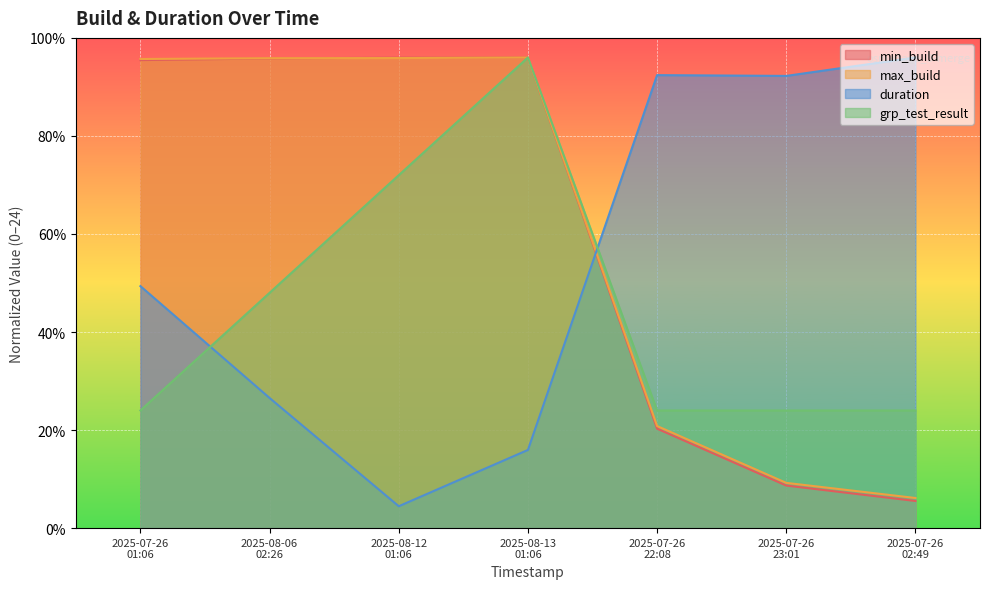

The value of min_build at 2025-07-26 01:06 is 23.9. True or false?

True